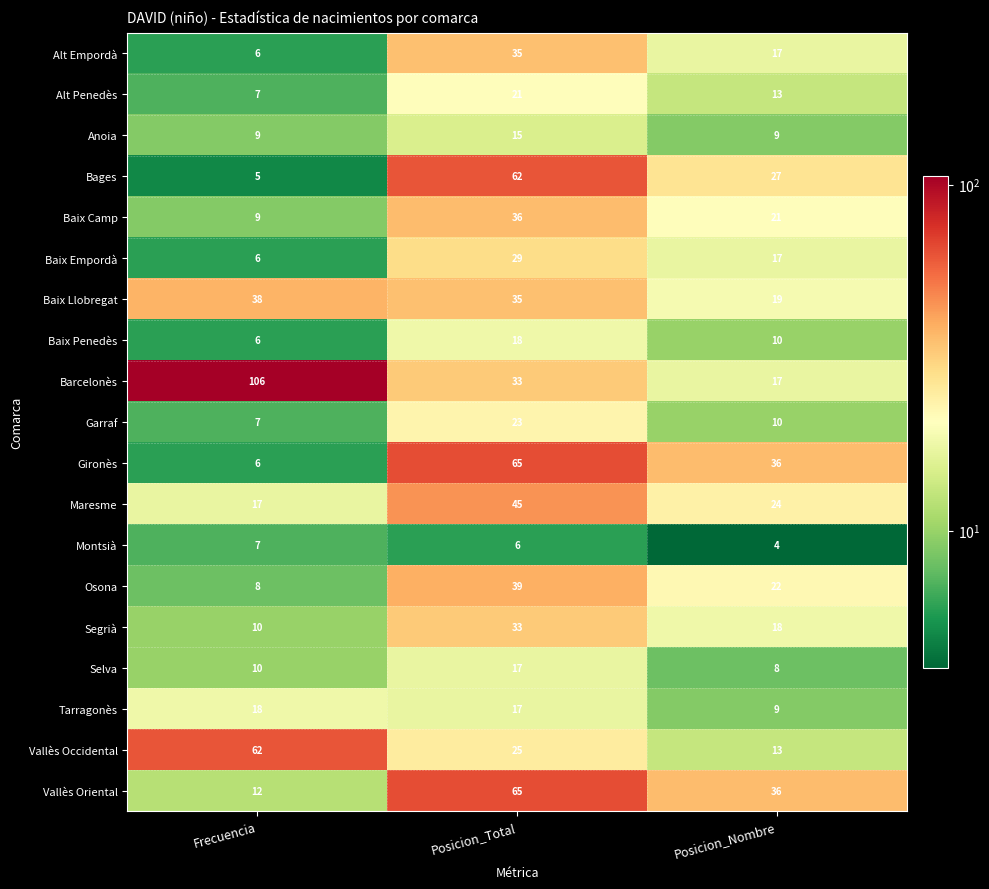

Is it true that Tarragonès equals 4 at Posicion_Nombre?

False